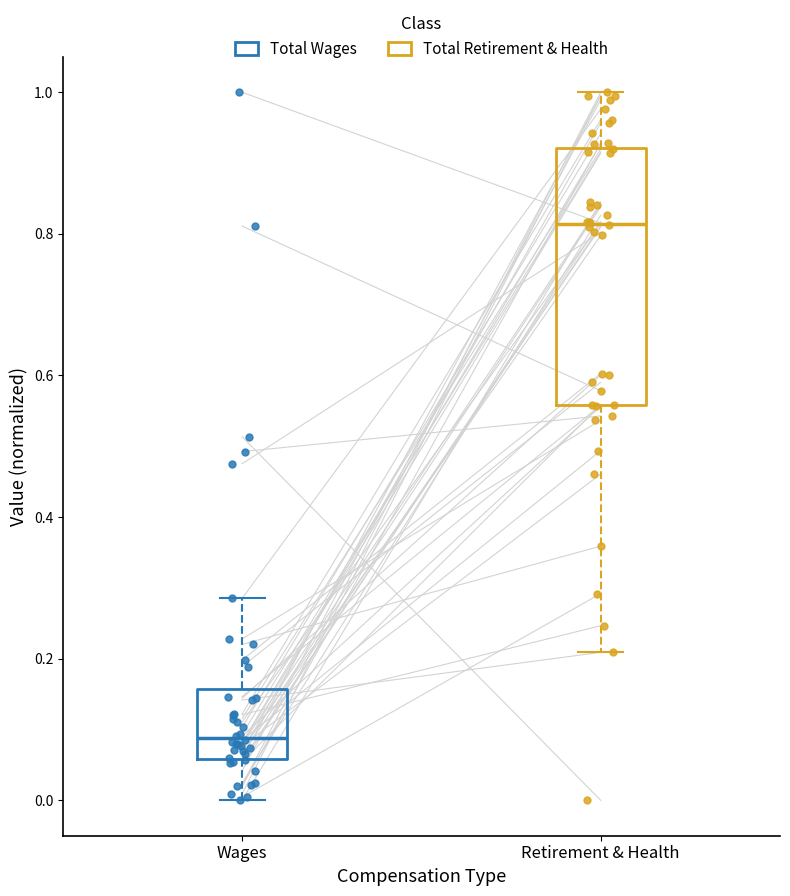

Where does the upper whisker of the box for Wages end on the y-axis? The values are not printed on the chart, so give them approximately, as read against the axis.

0.28